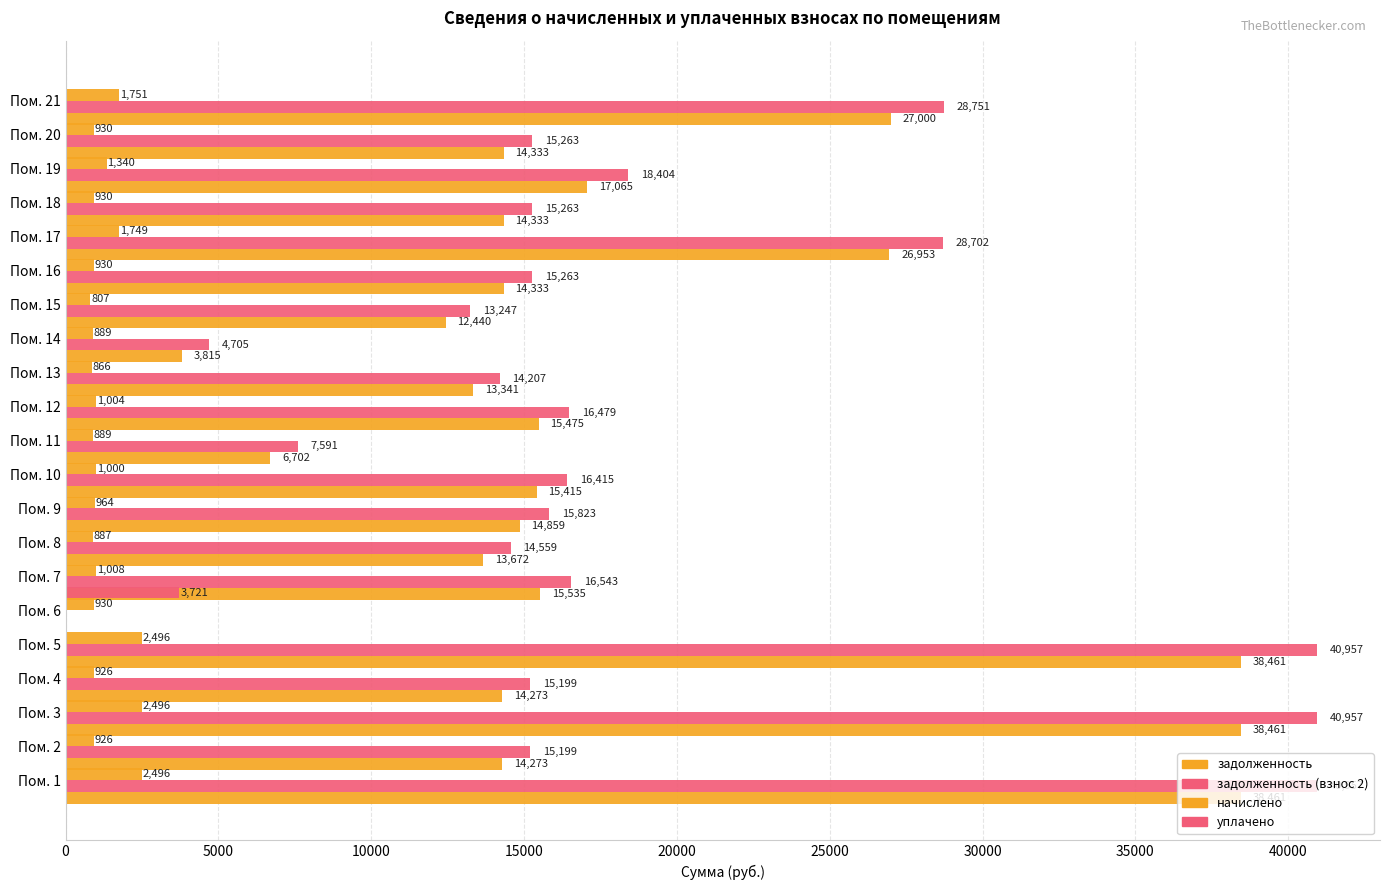

What is the highest value of the задолженность (взнос 2) series?

40957.4